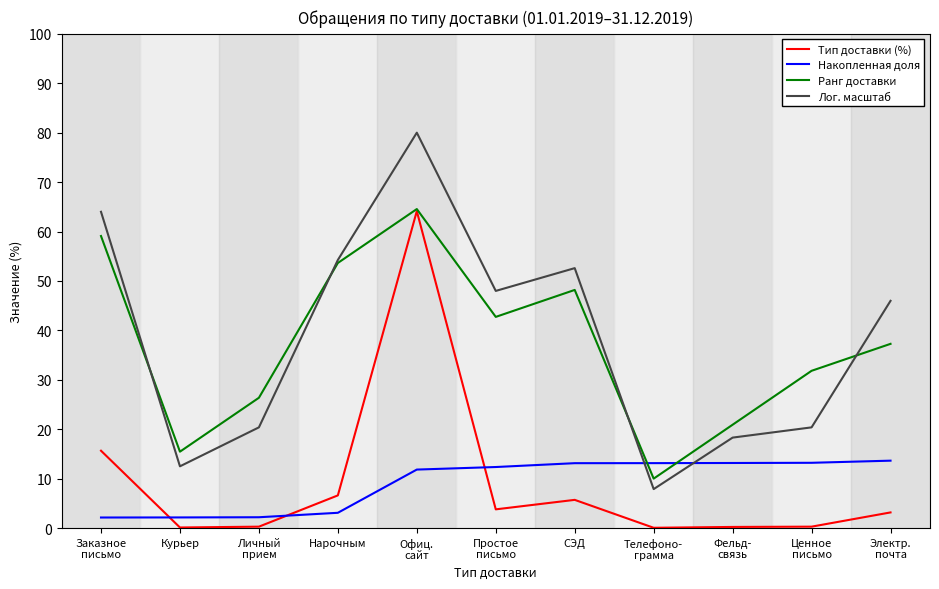

Which label corresponds to the largest value in the chart?

Офиц.
сайт